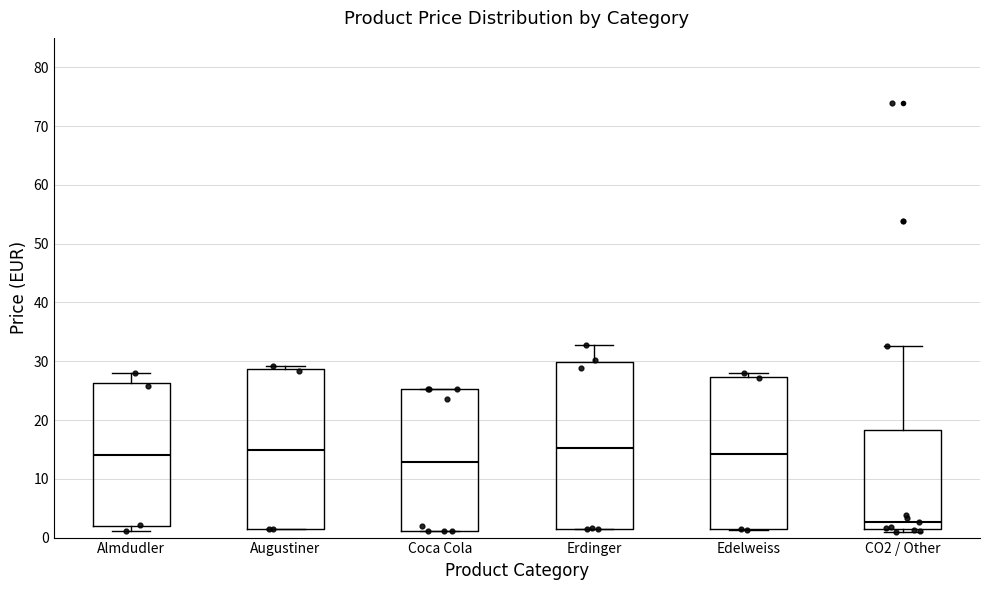

Reading left to right, transcribe this box plot: for each box, give where its median line is, the range the box spans, and where its two whiskers end, as read against the y-axis. The values are not printed on the chart, so give them approximately, as read against the axis.

Almdudler: median 14, box 2 to 26, whiskers 1 to 28
Augustiner: median 15, box 1 to 29, whiskers 1 to 29 (just above the box's upper edge)
Coca Cola: median 13, box 1 to 25, whiskers 1 to 25
Erdinger: median 15, box 2 to 30, whiskers 1 to 33
Edelweiss: median 14, box 1 to 27, whiskers 1 to 28
CO2 / Other: median 3, box 1 to 18, whiskers 1 (just below the box's lower edge) to 33